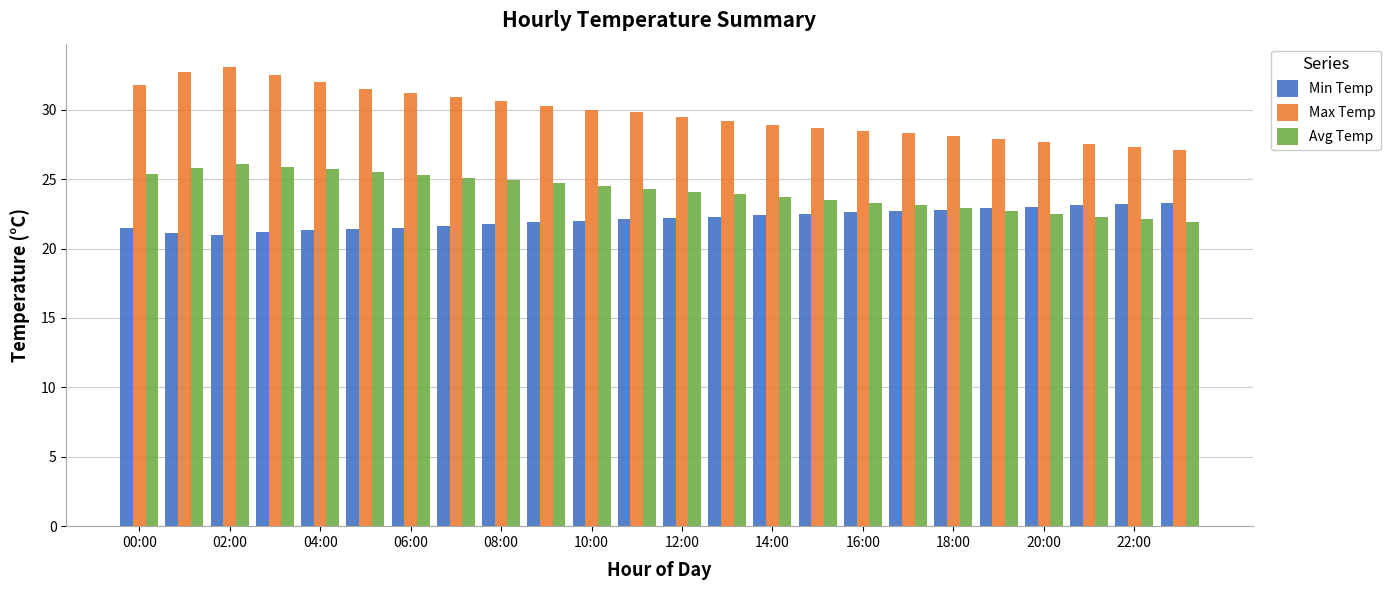

Which series has the largest range (max minus min)?

Max Temp